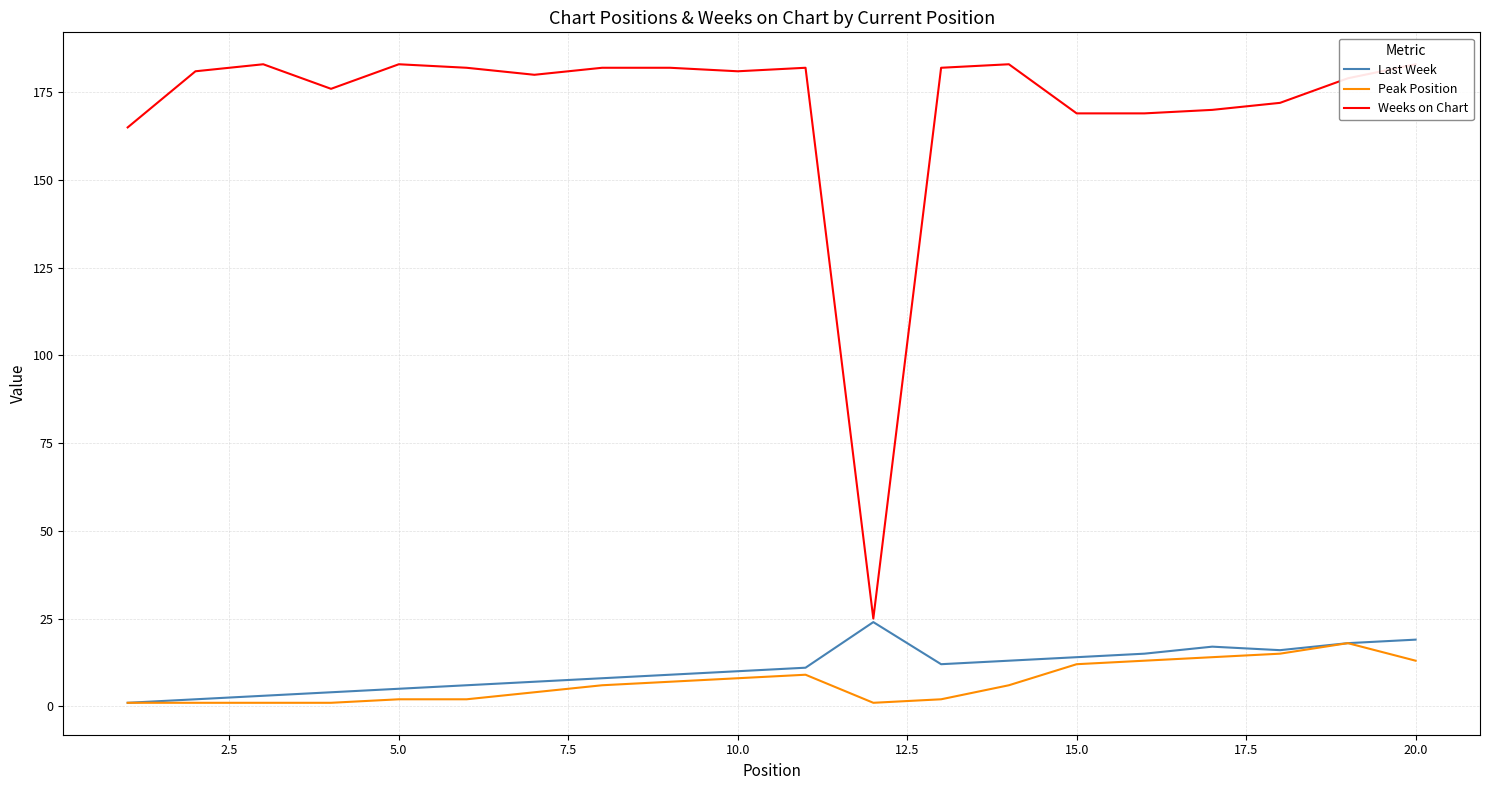

Reading left to right, extract all data points from this chart.

Last Week: 1	2	3	4	5	6	7	8	9	10	11	24	12	13	14	15	17	16	18	19
Peak Position: 1	1	1	1	2	2	4	6	7	8	9	1	2	6	12	13	14	15	18	13
Weeks on Chart: 165	181	183	176	183	182	180	182	182	181	182	25	182	183	169	169	170	172	179	183